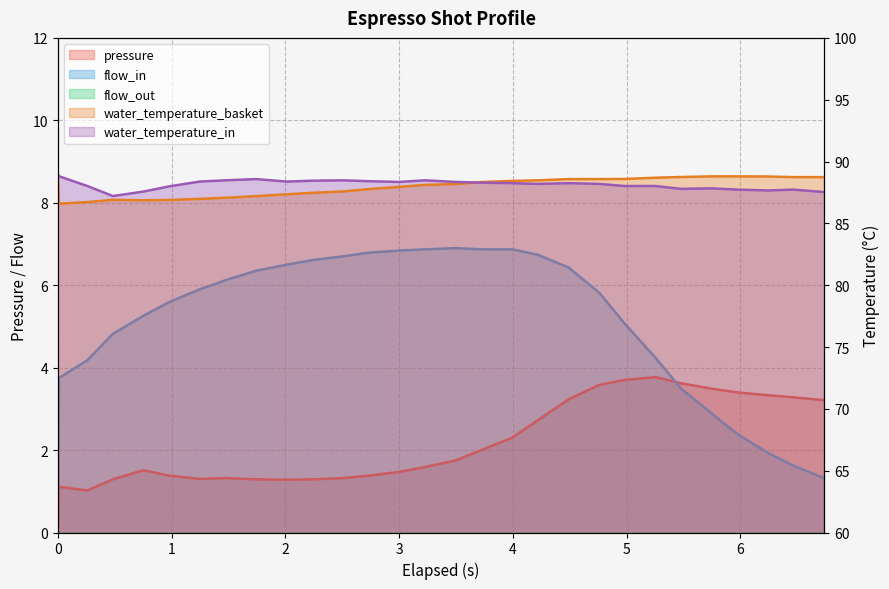

How many data points does each series have?

29